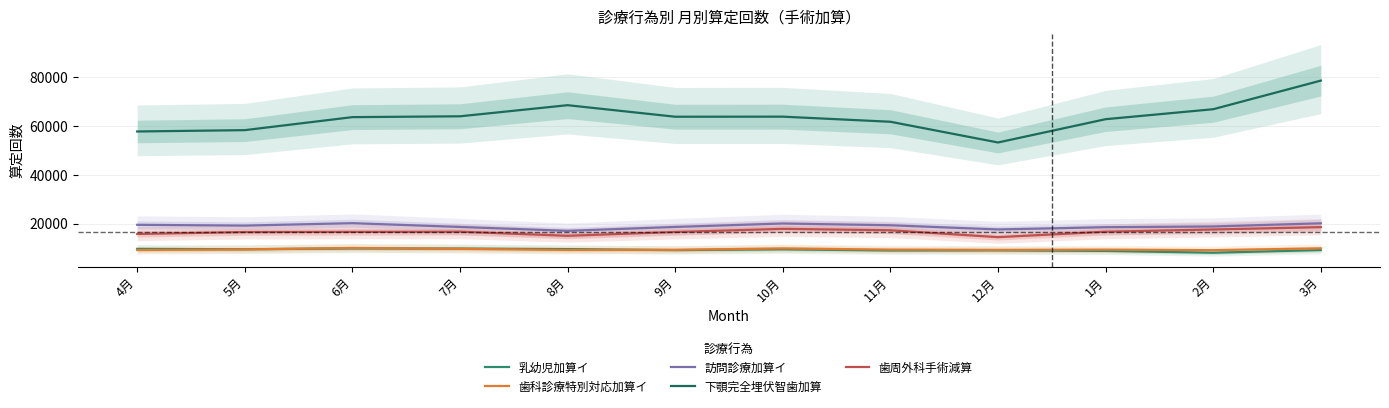

List the series in order of their peak value, lowest first.

乳幼児加算イ, 歯科診療特別対応加算イ, 歯周外科手術減算, 訪問診療加算イ, 下顎完全埋伏智歯加算